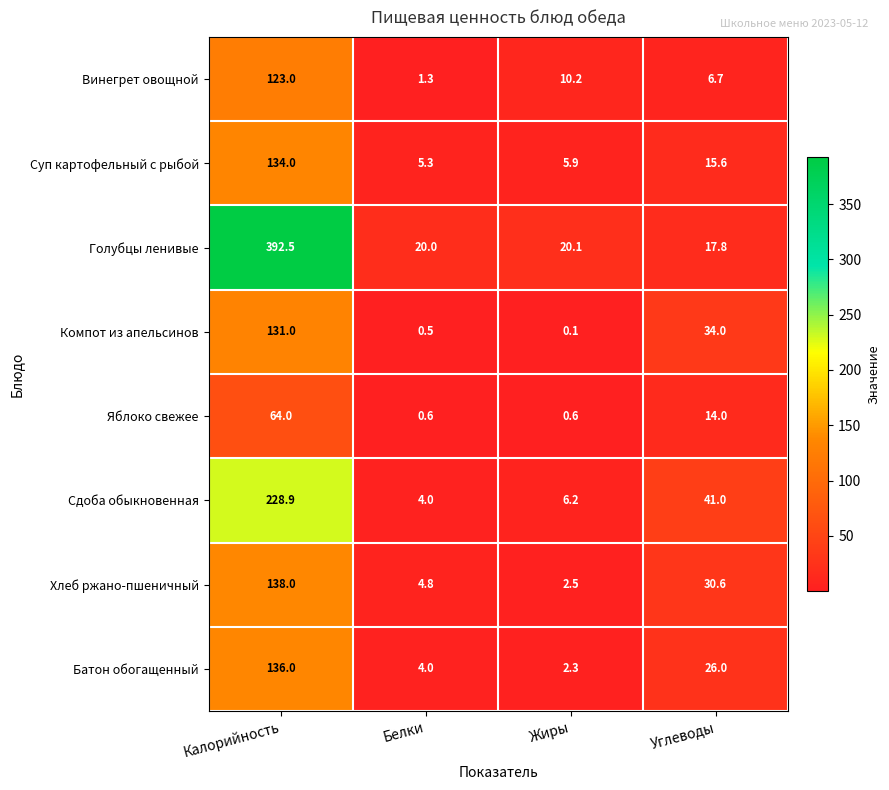

Which series has the largest range (max minus min)?

Голубцы ленивые